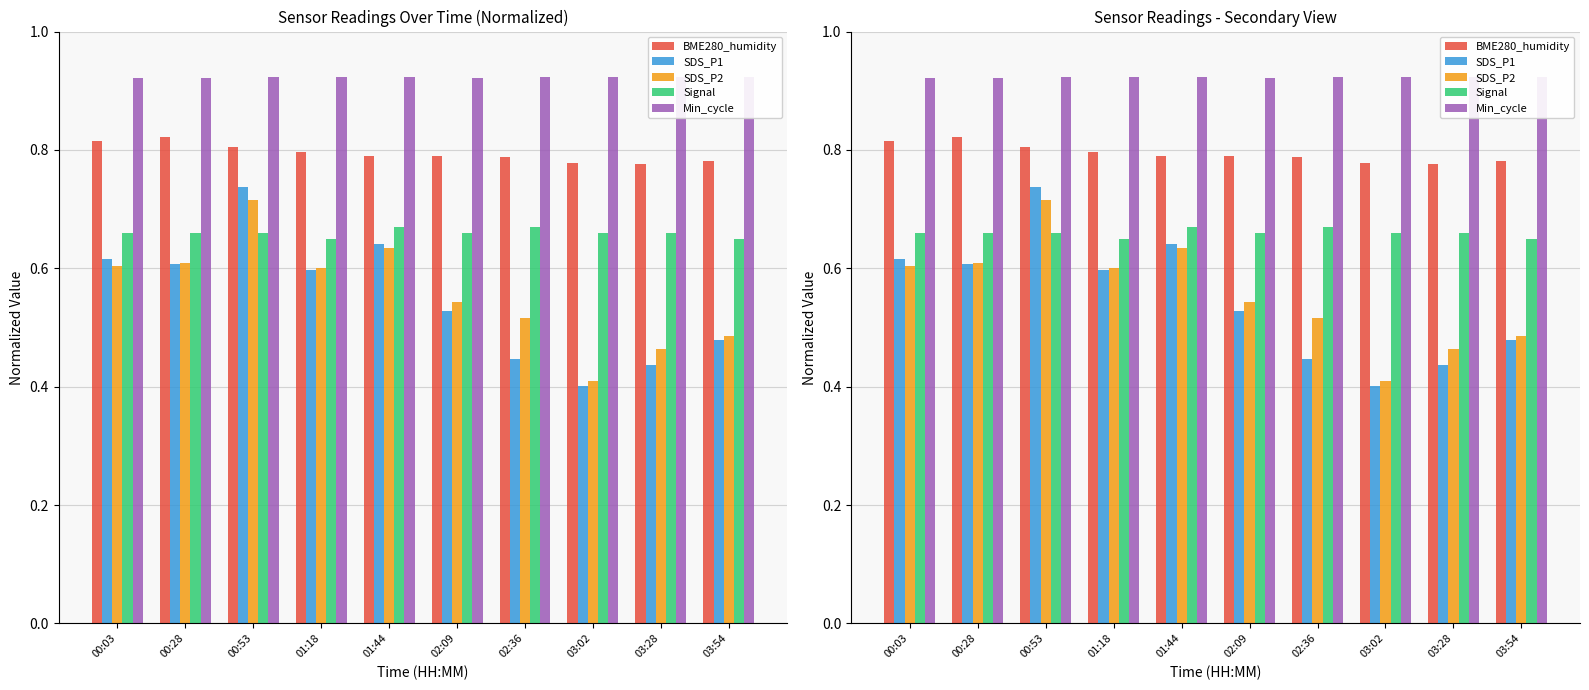

At which label is Min_cycle closest to 0?

00:03